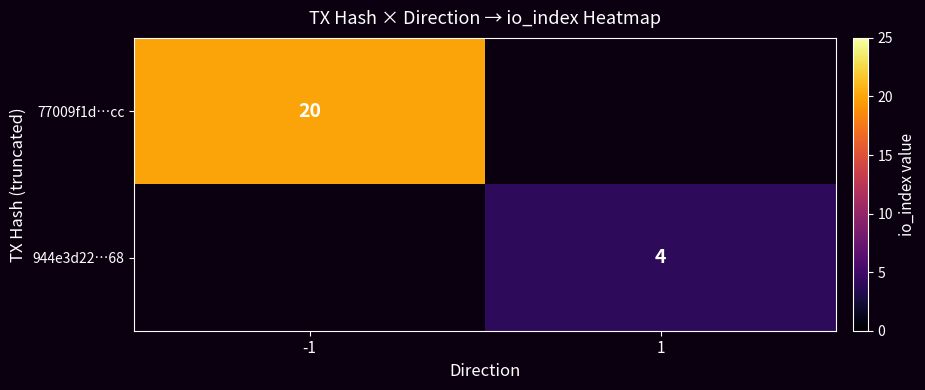

How many data points does each series have?

2